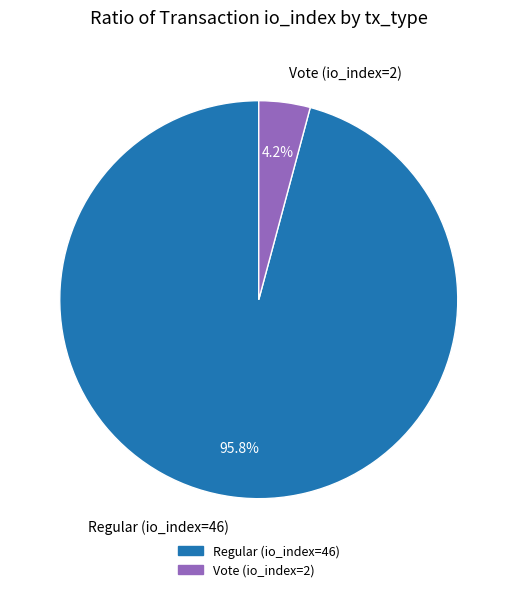

What is the majority slice?

Regular (io_index=46)